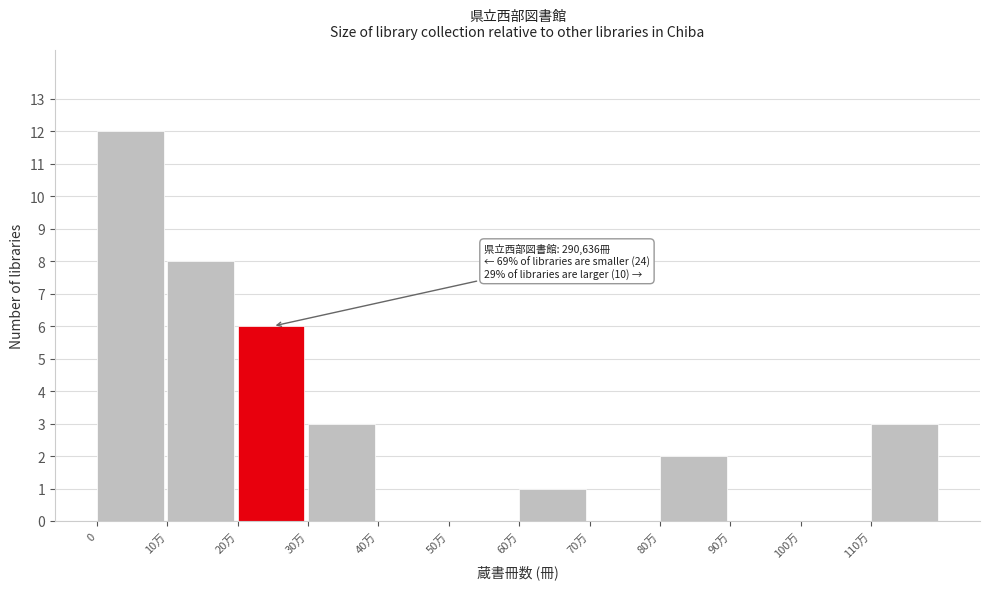

Reading right to left, transcribe all the data shown in this chart.

110万=3	100万=0	90万=0	80万=2	70万=0	60万=1	50万=0	40万=0	30万=3	20万=6	10万=8	0=12